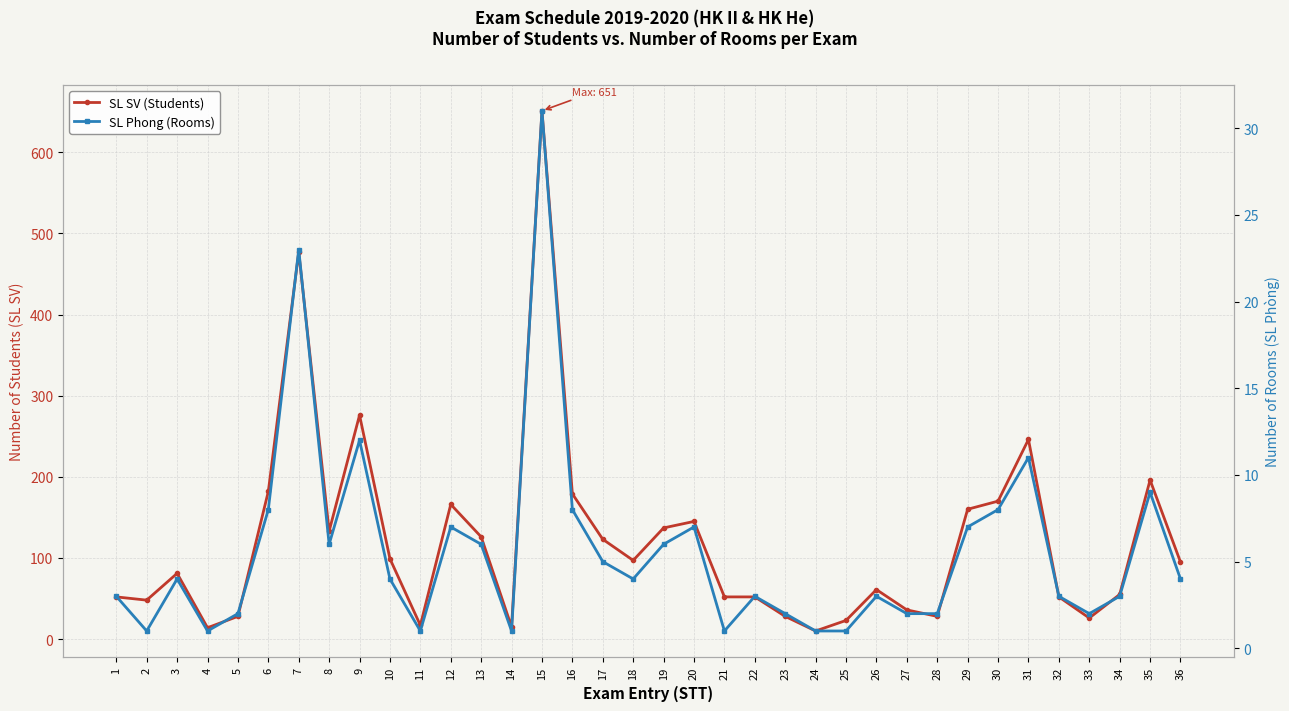

What is the highest value of the SL SV (Students) series?

651